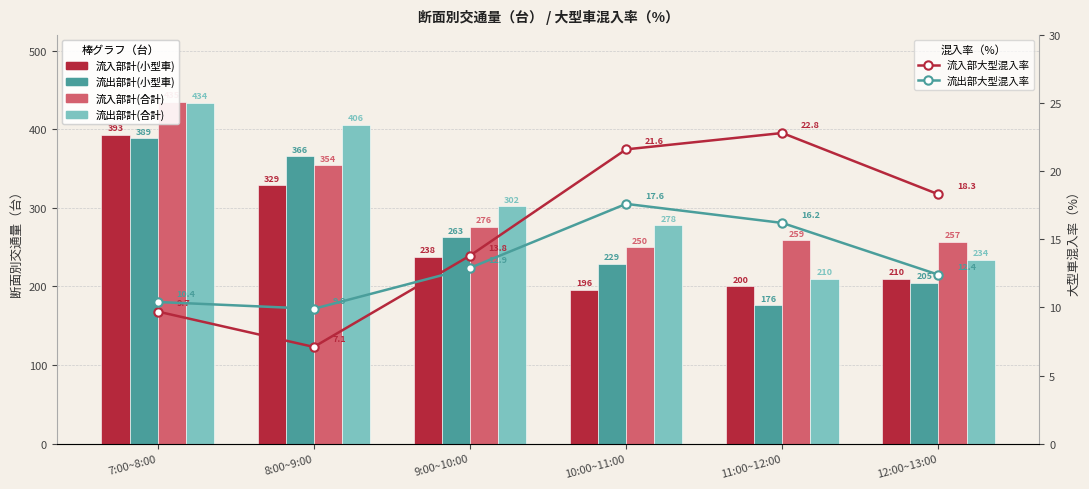

What is the spread (max minus min) of values at 12:00~13:00?

244.6